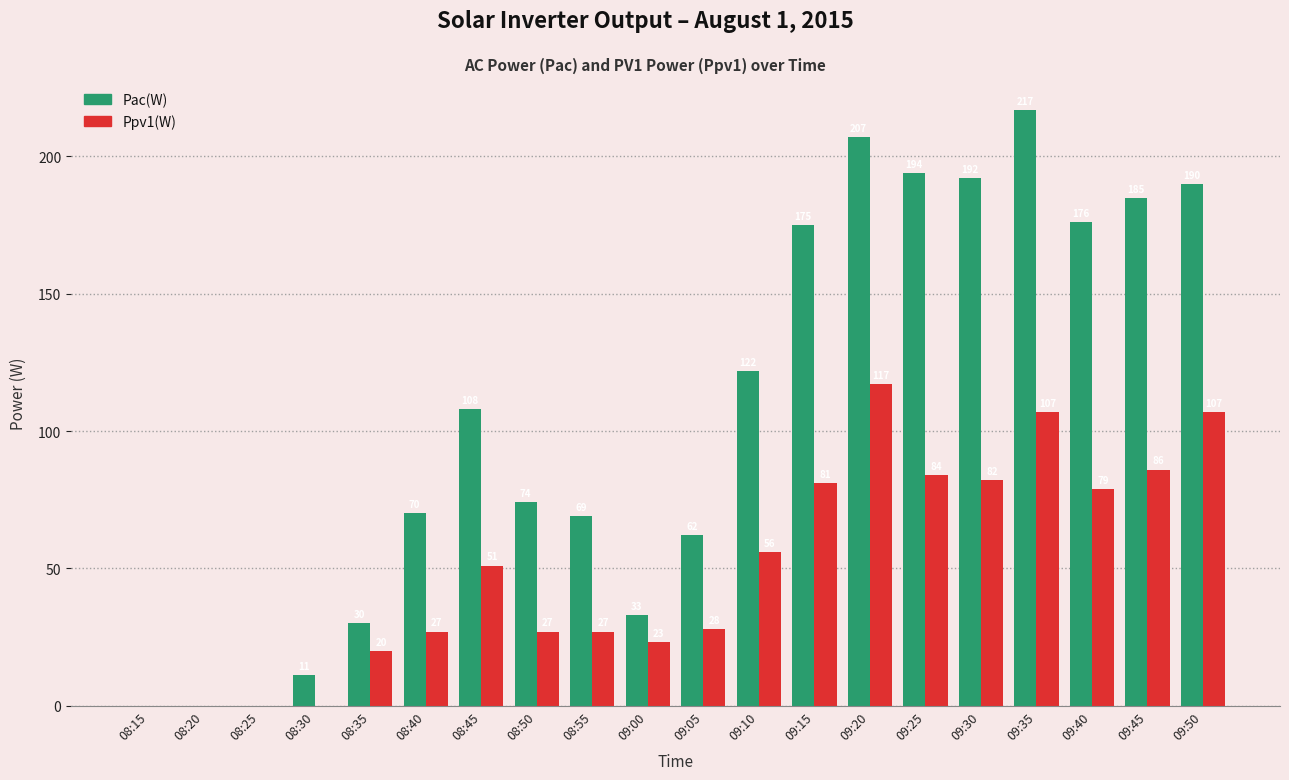

Which series has the largest total across all categories?

Pac(W)